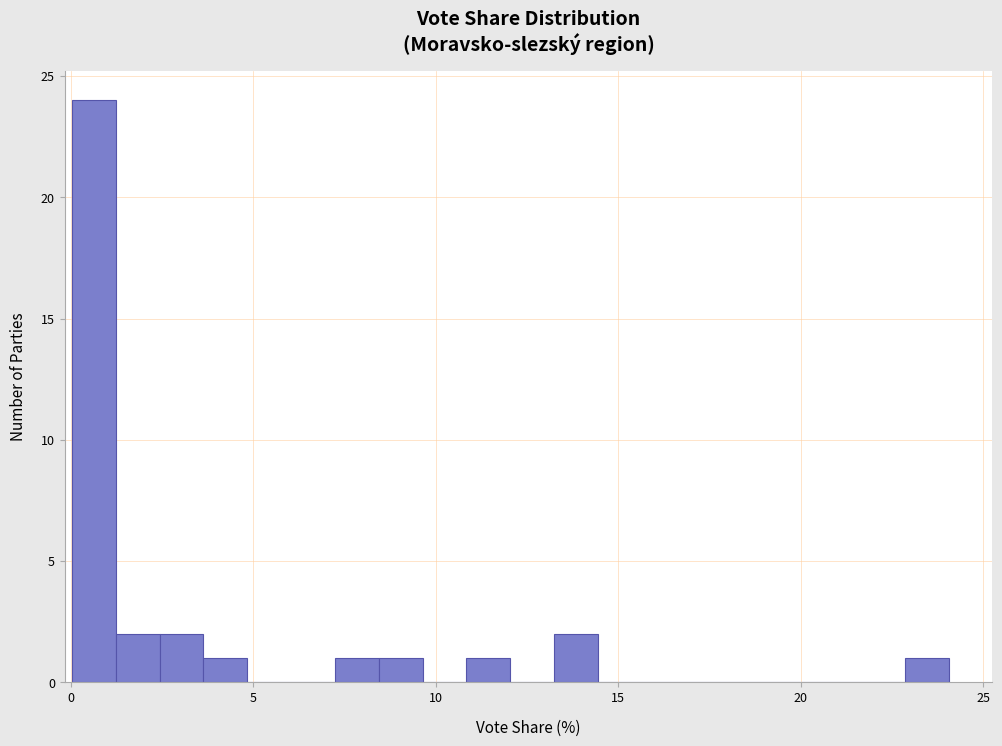

Read against the x-axis, roughly where is the centre of the tallest bar?

0.5